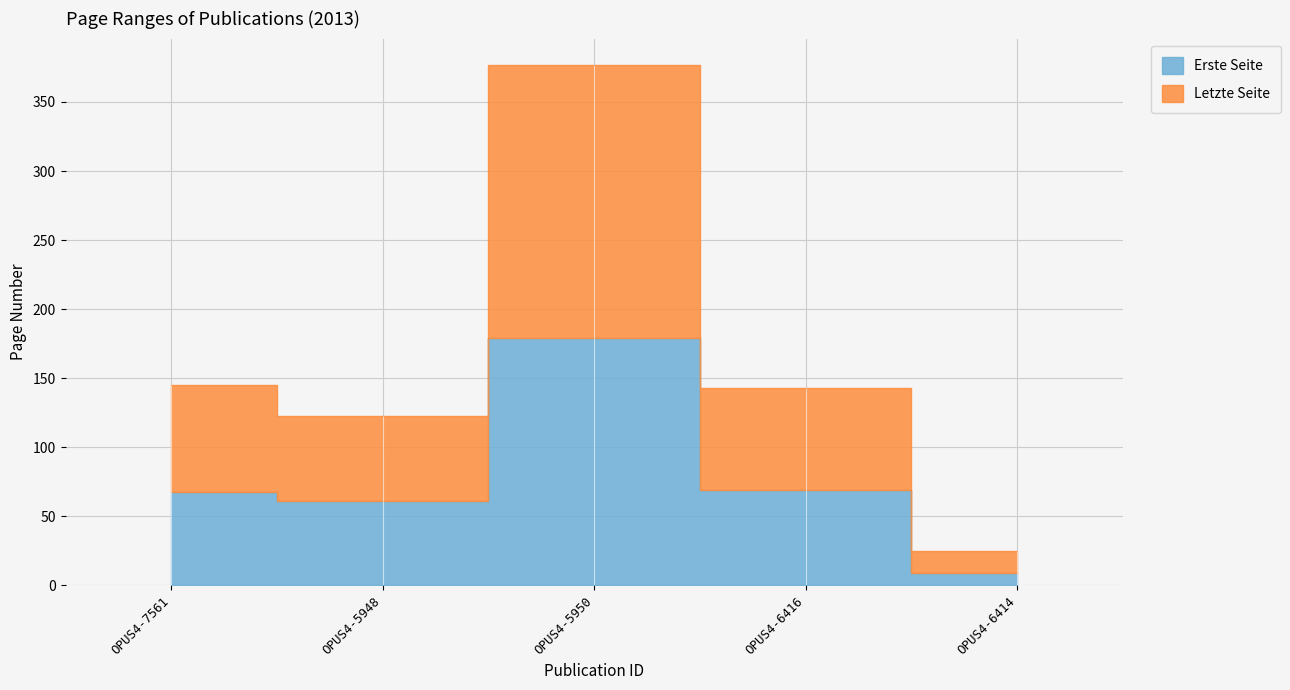

How many values in the Letzte Seite series exceed 74?

2